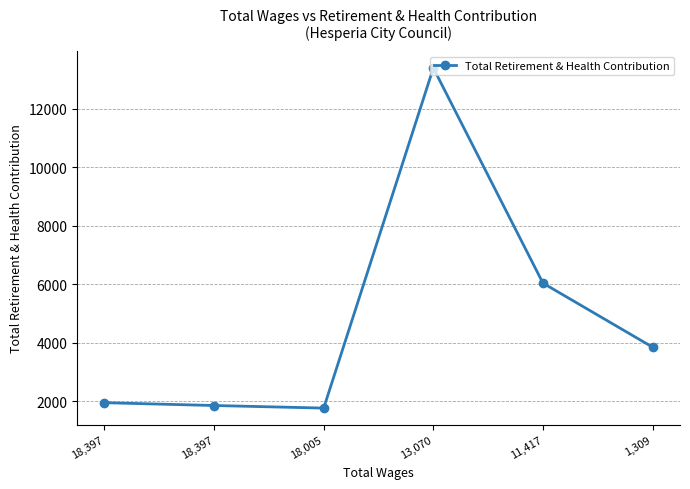

List the labels in order of value, largest first.

13,070, 11,417, 1,309, 18,397, 18,397, 18,005